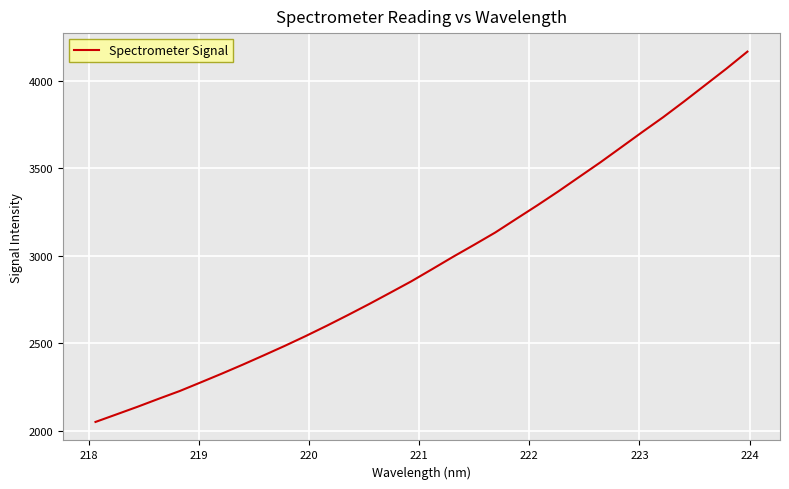

What is the greatest value displayed?

4165.6